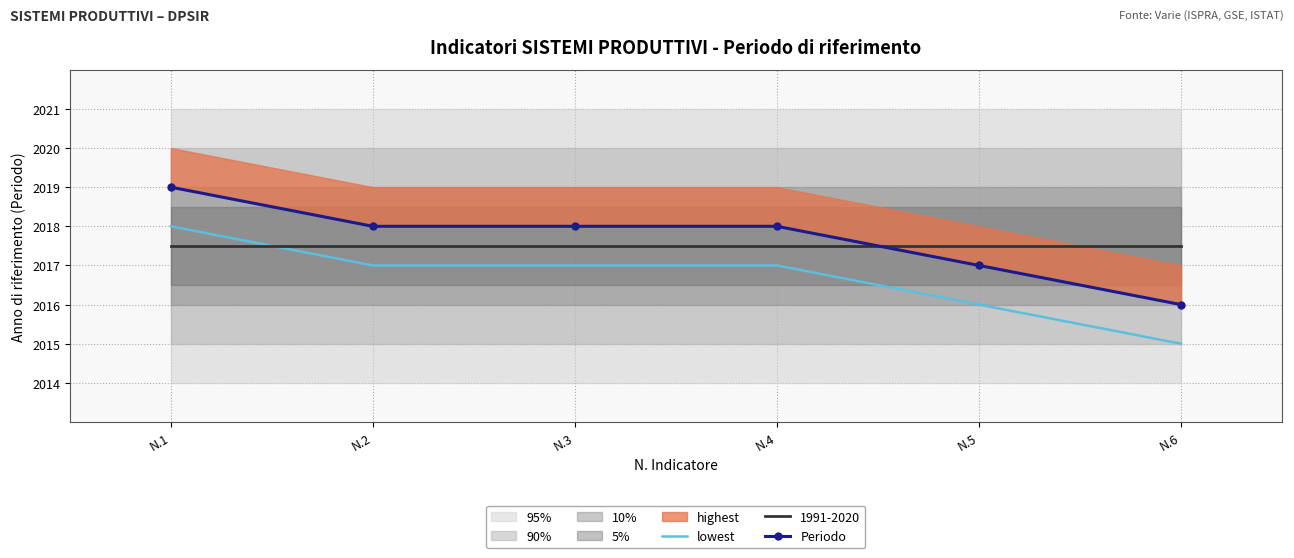

What is the lowest value of the Periodo series?

2016